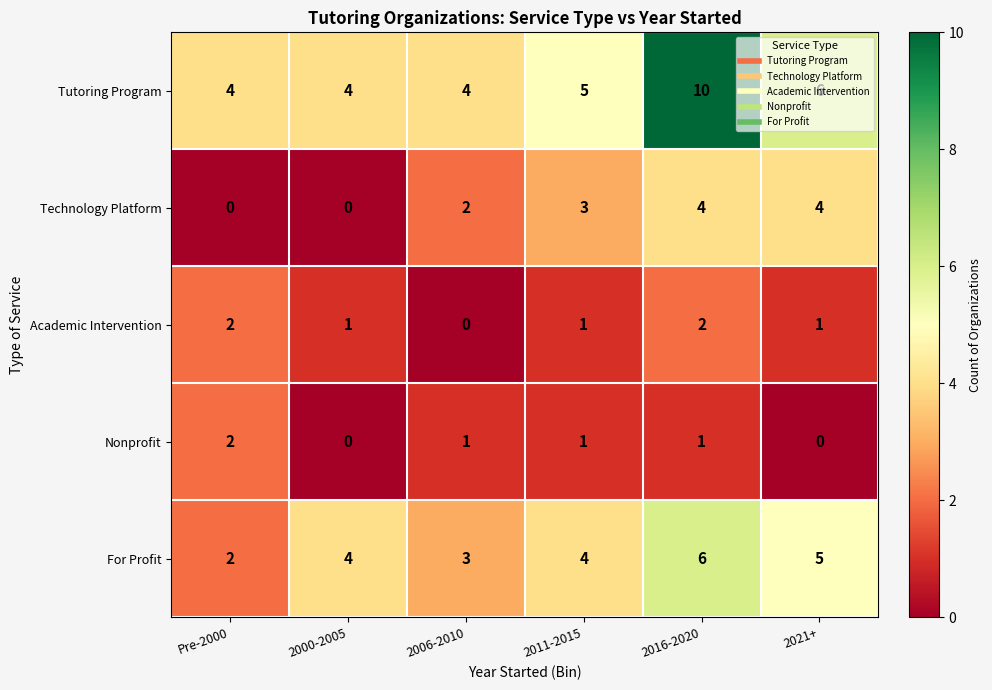

Which category has the highest value across all series?

2016-2020